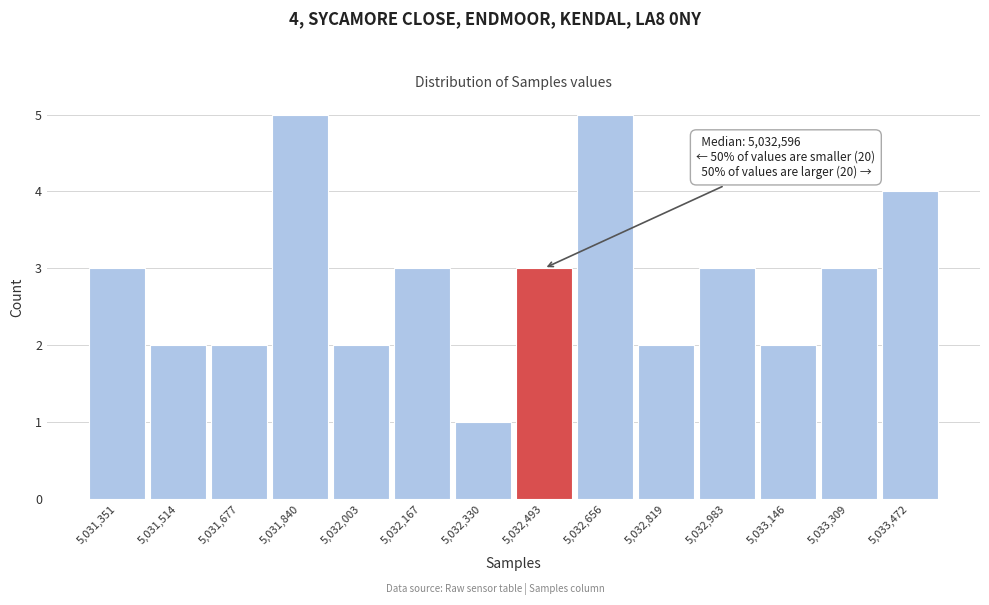

Reading left to right, extract all data points from this chart.

3	2	2	5	2	3	1	3	5	2	3	2	3	4